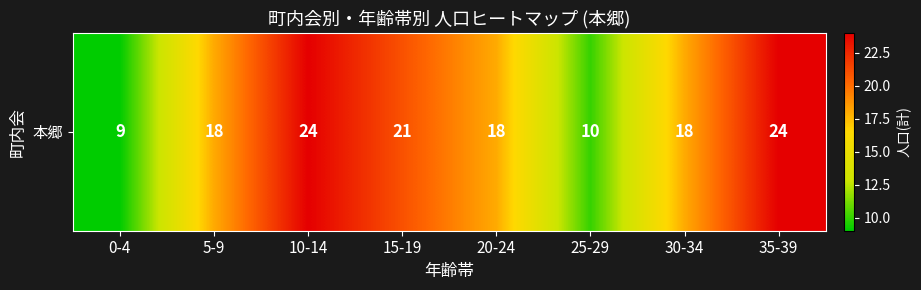

Reading left to right, list all the values displayed in this chart.

9	18	24	21	18	10	18	24